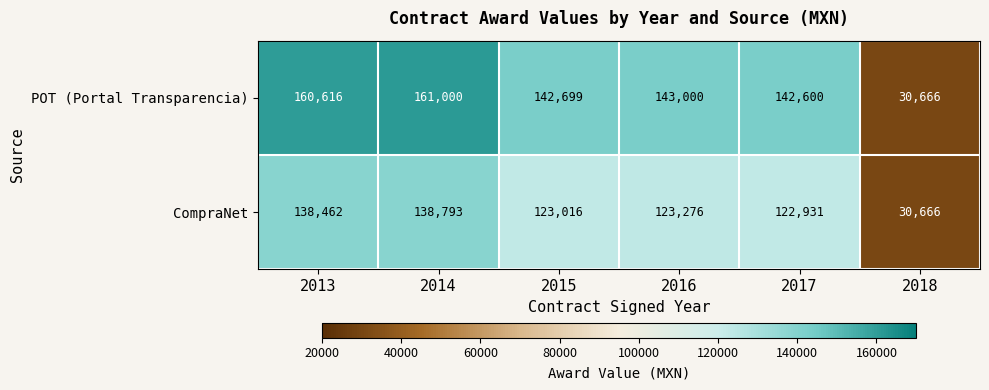

What is the difference between the maximum and minimum values in the POT (Portal Transparencia) series?

130334